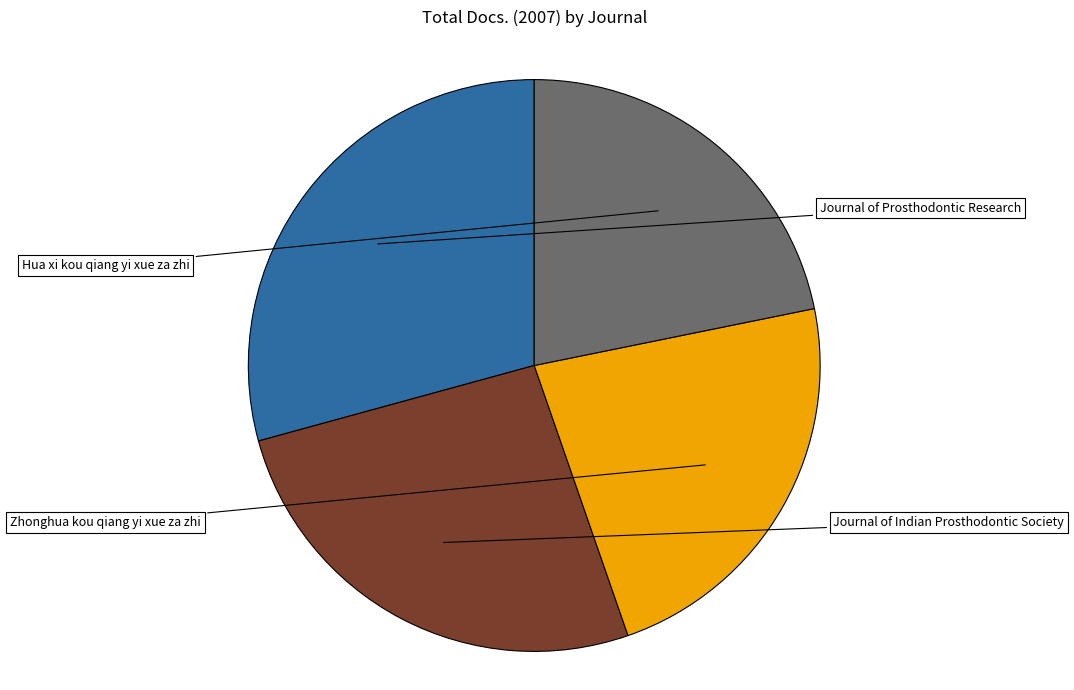

Is there a majority slice in this chart?

No